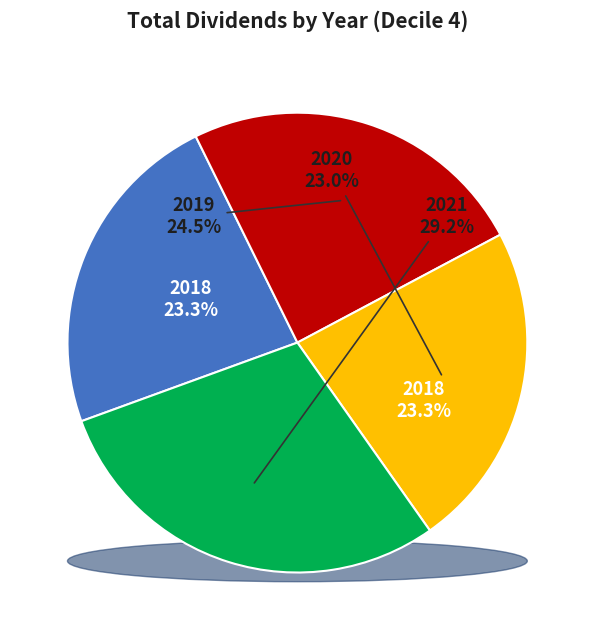

Which category has the smallest portion of the pie?

2020